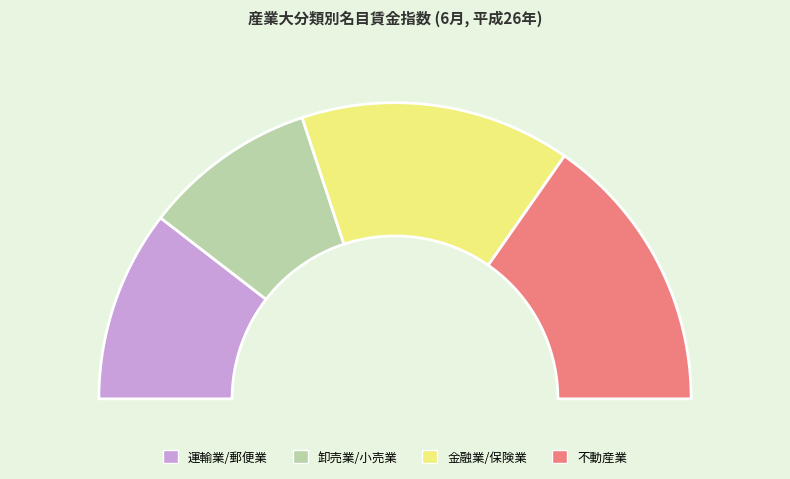

To the nearest percent, what is the combined percentage of 卸売業/小売業 and 金融業/保険業?

48%